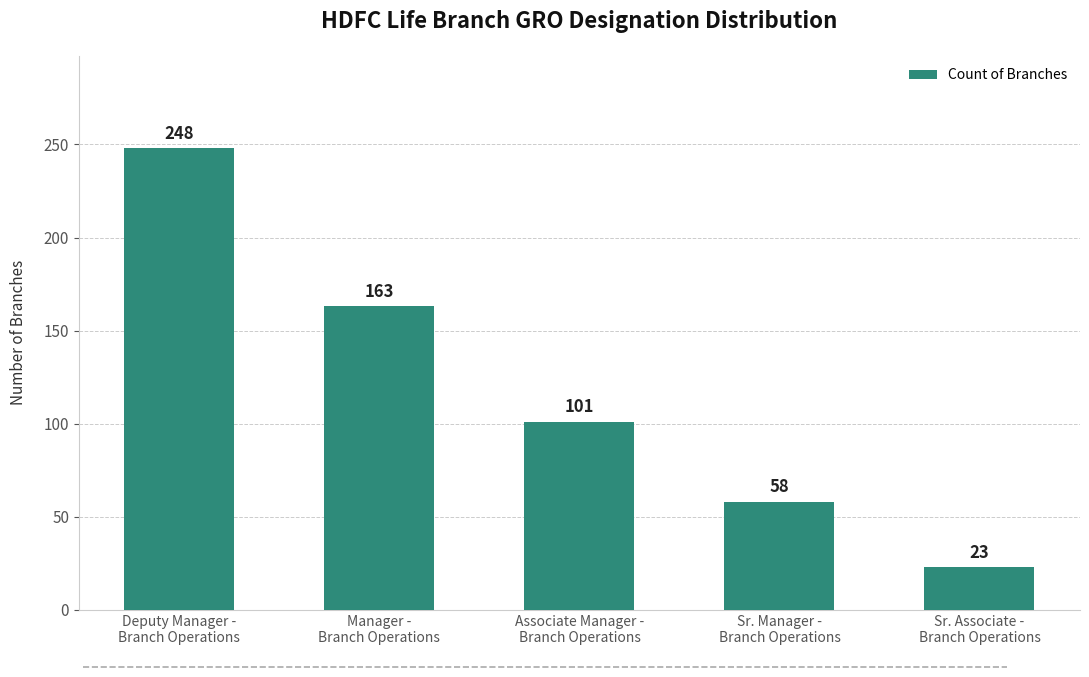

The value at Sr. Manager -
Branch Operations is 82. True or false?

False